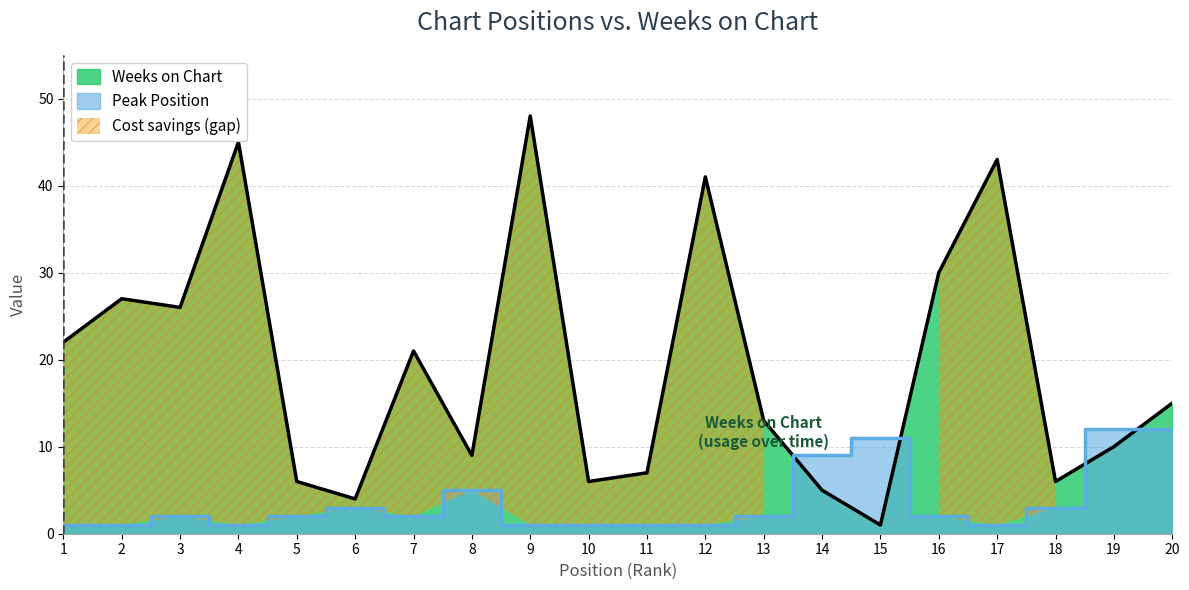

Reading left to right, extract all data points from this chart.

Weeks on Chart: 22	27	26	45	6	4	21	9	48	6	7	41	13	5	1	30	43	6	10	15
Peak Position: 1	1	2	1	2	3	2	5	1	1	1	1	2	9	11	2	1	3	12	12